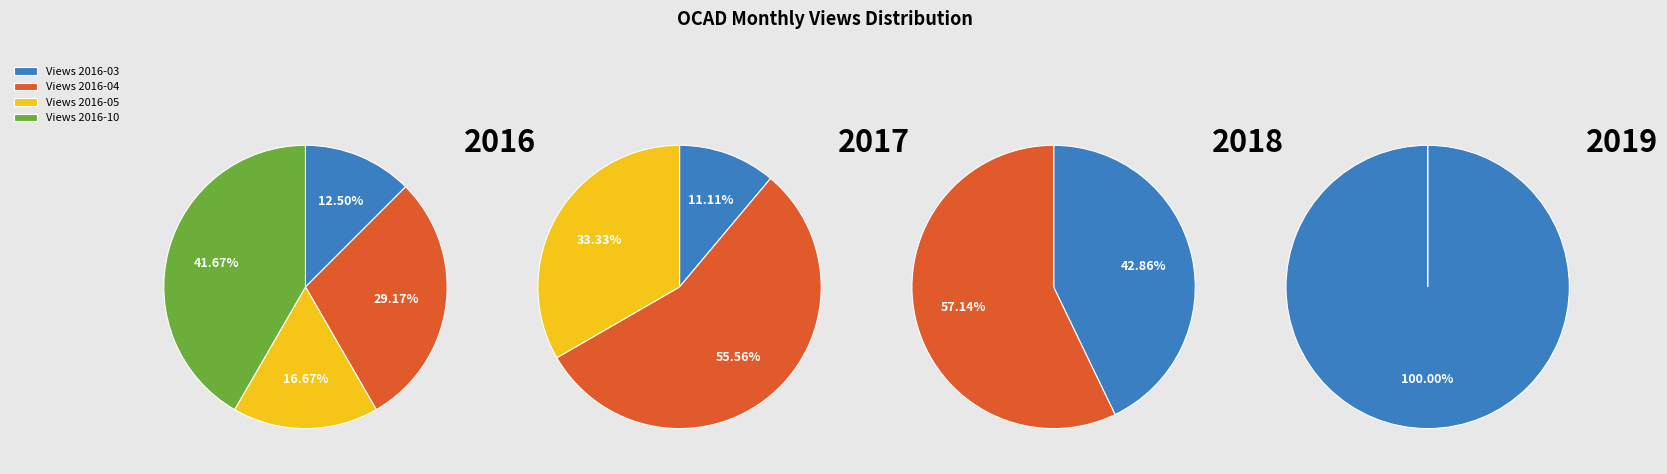

Between 2016-03 and 2016-05, which series saw the biggest shift?

2019